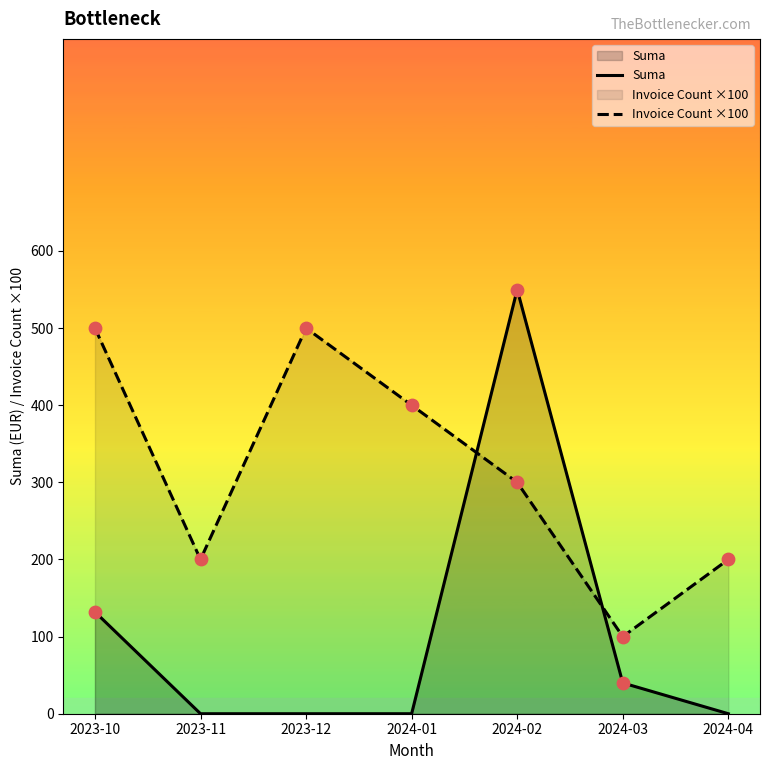

What are all the series names shown in the legend?

Suma, Invoice Count ×100